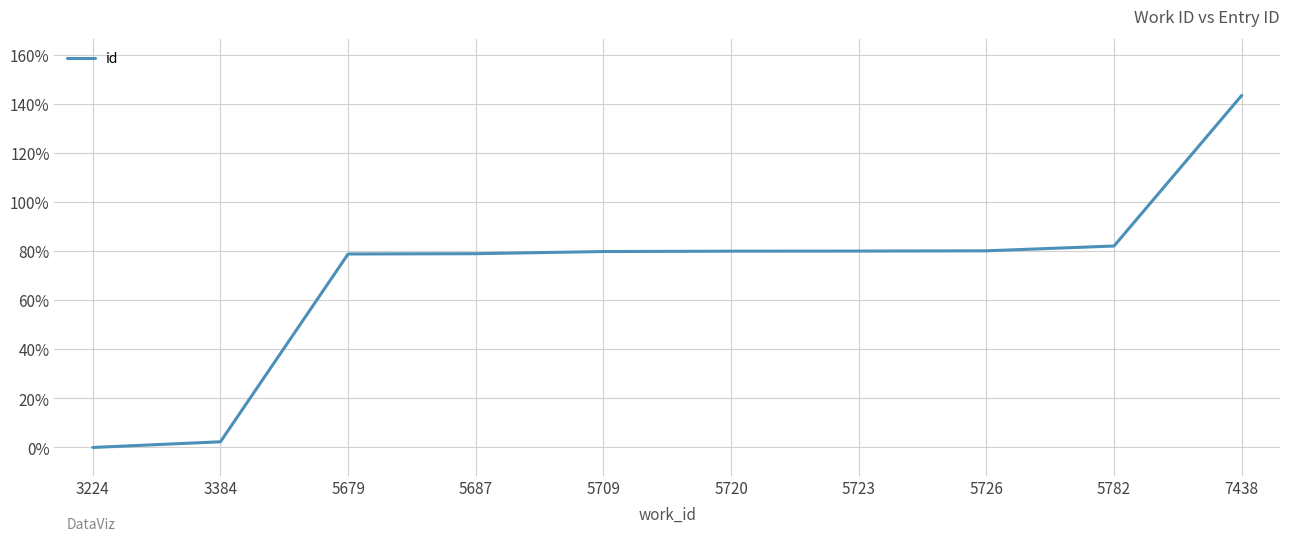

The value at 3224 is 0.0. True or false?

True